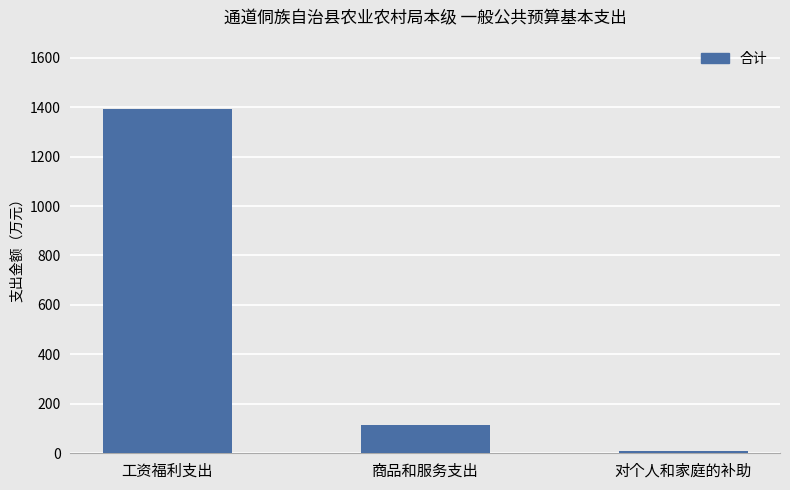

How many distinct data groups are displayed?

1